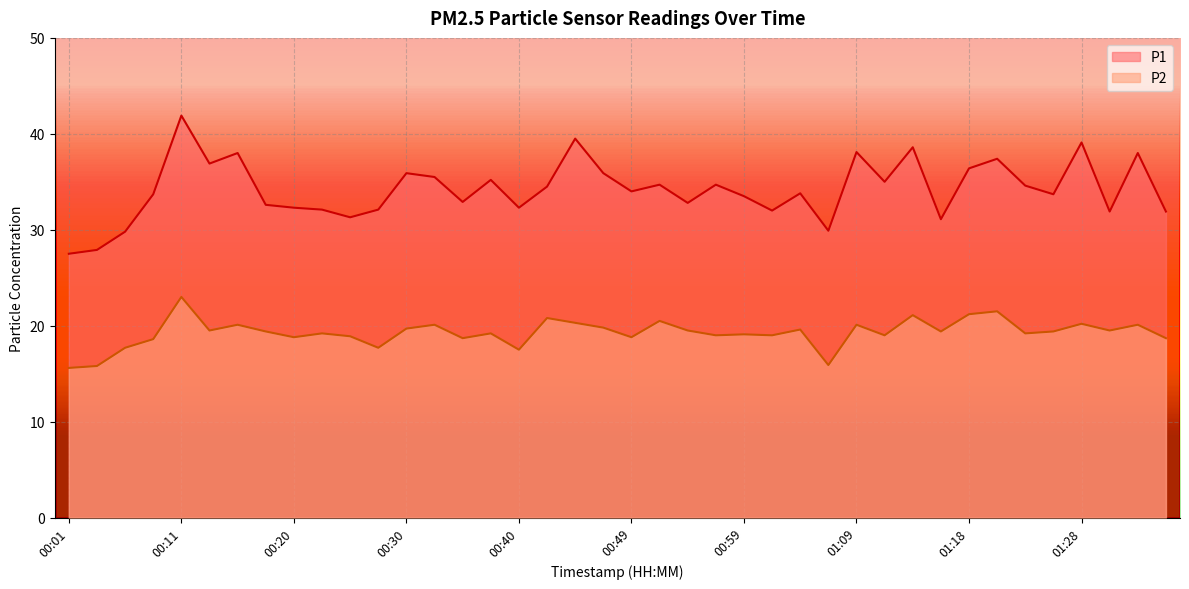

How many values in the P2 series are below 19?

12